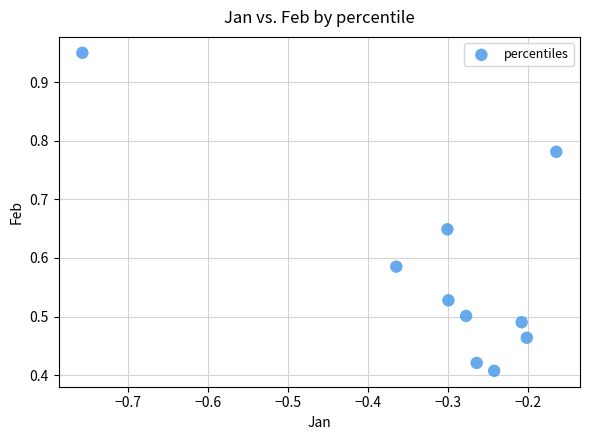

What is the average X value?

-0.3